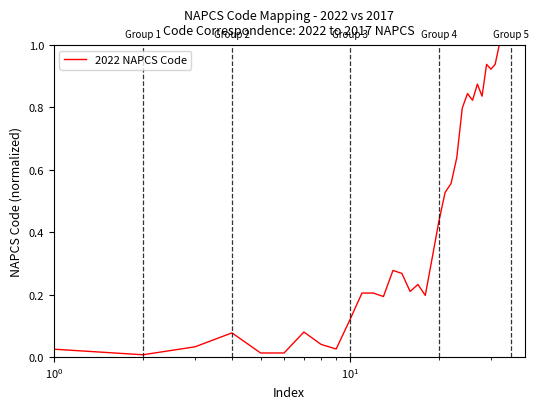

What is the difference between the second highest and second lowest values?

1.0